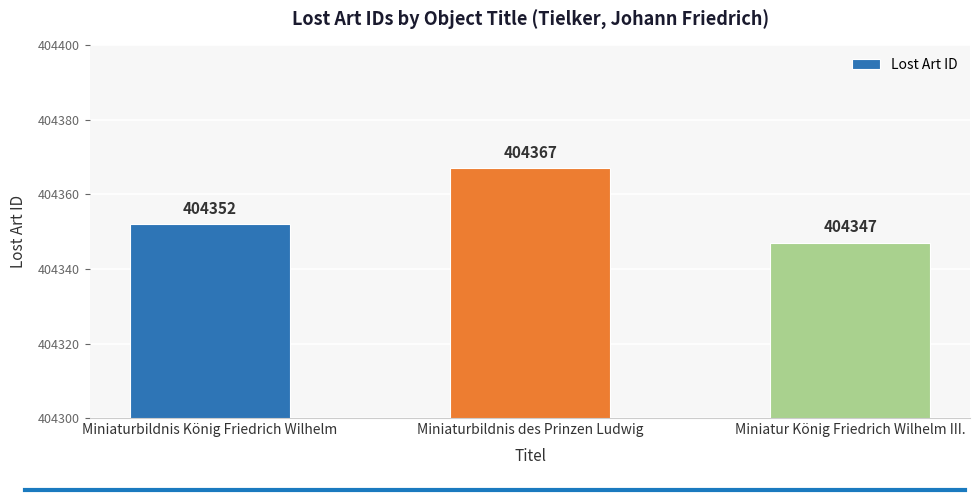

Rank the categories by value from highest to lowest.

Miniaturbildnis des Prinzen Ludwig, Miniaturbildnis König Friedrich Wilhelm, Miniatur König Friedrich Wilhelm III.